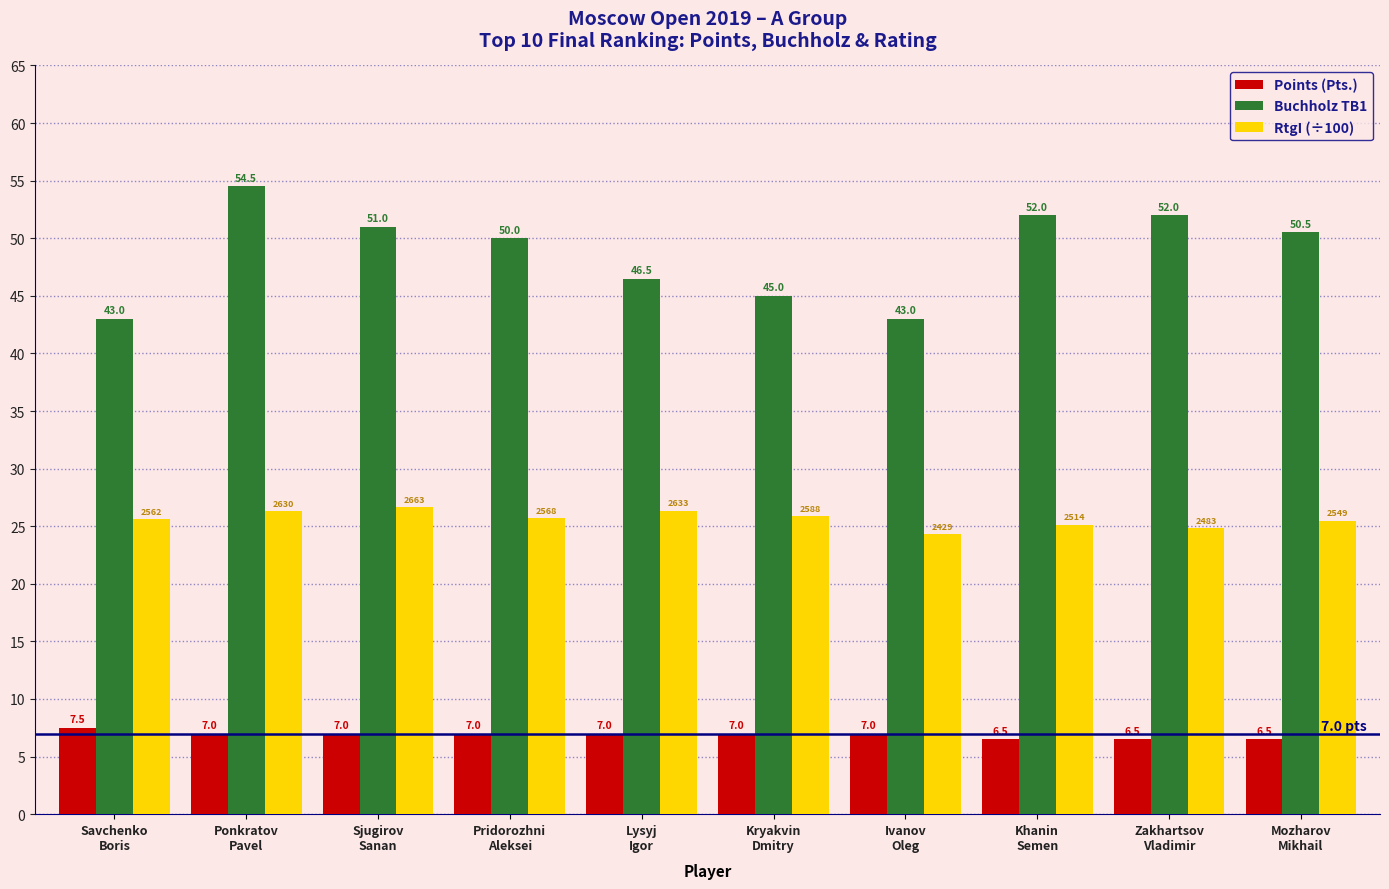

Which series has the largest total across all categories?

Buchholz TB1